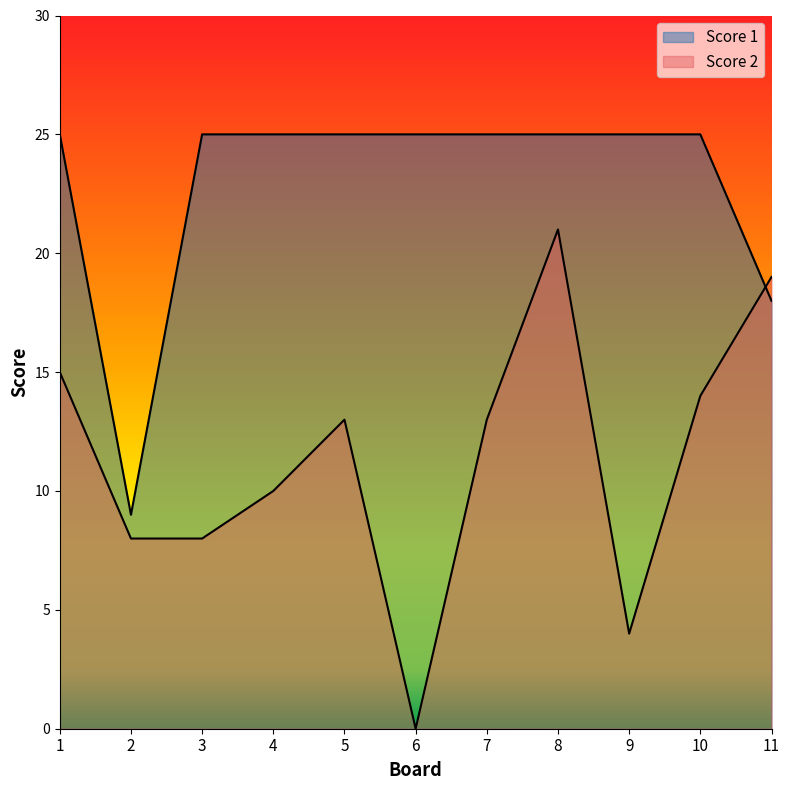

The value of Score 2 at 1 is 21. True or false?

False